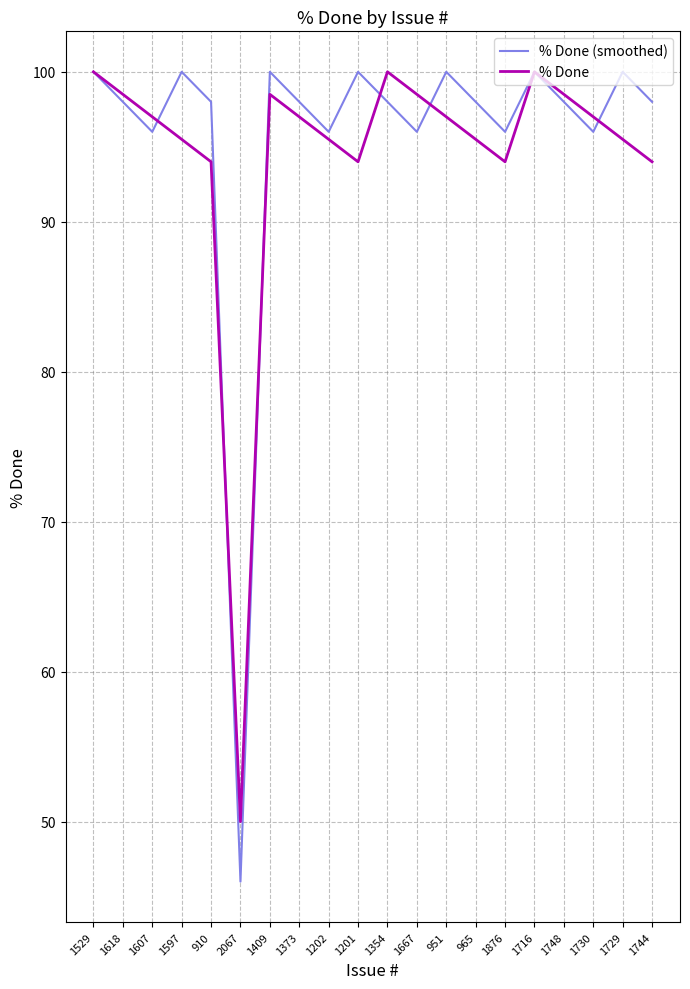

What is the total value across all series at 1667?

194.5